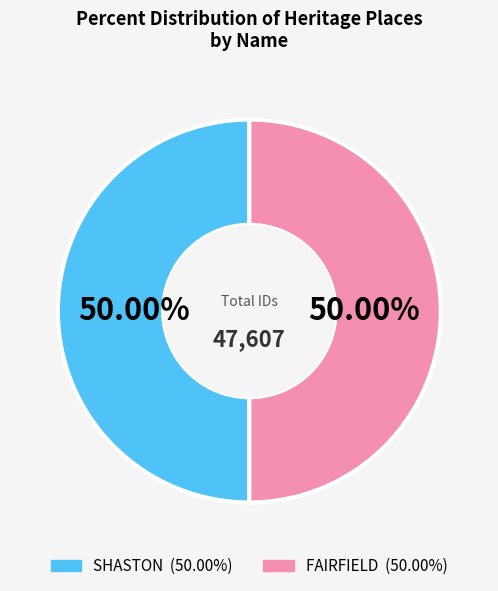

What is the ratio of the value at FAIRFIELD to the value at SHASTON?

1.0